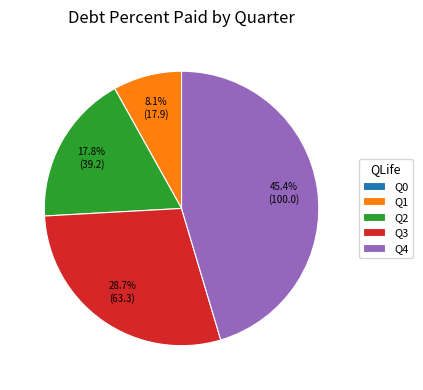

Approximately how many times larger is the value at Q2 compared to Q1?

2.2